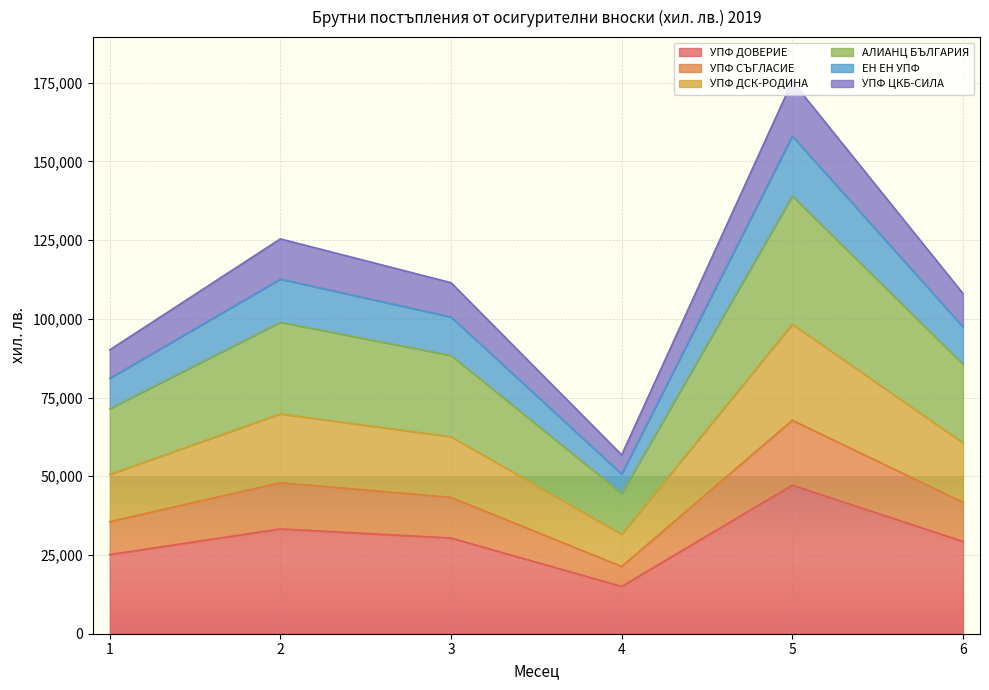

At which category is the sum across all series the highest?

5